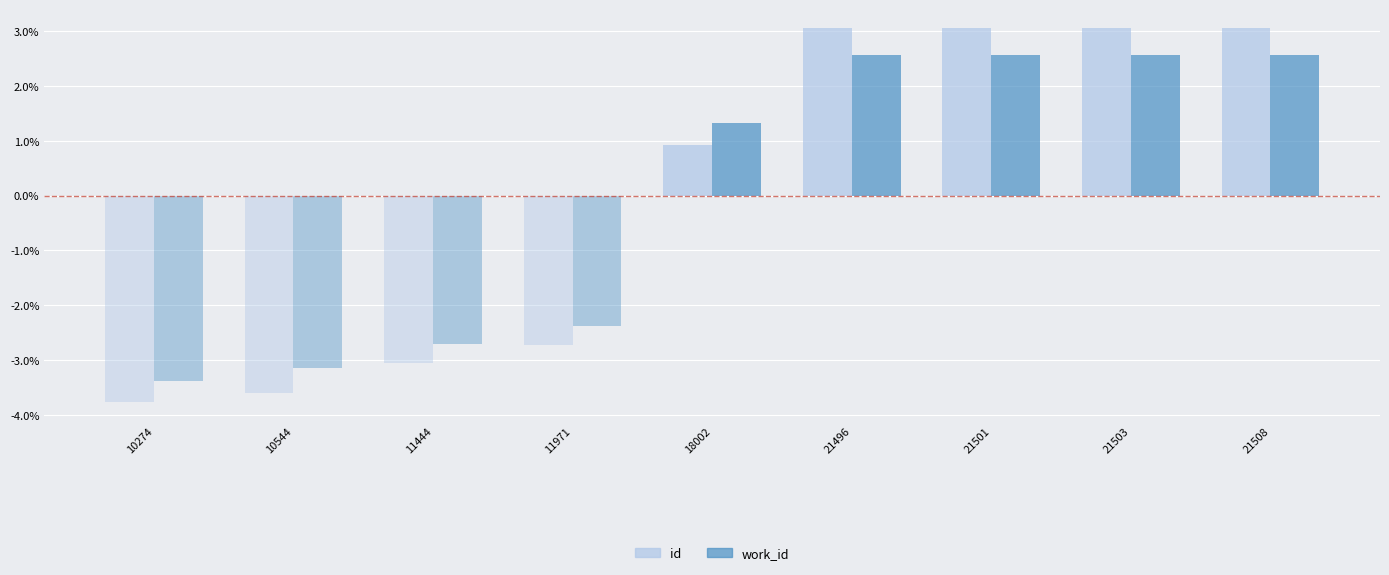

How many series are shown in this chart?

4